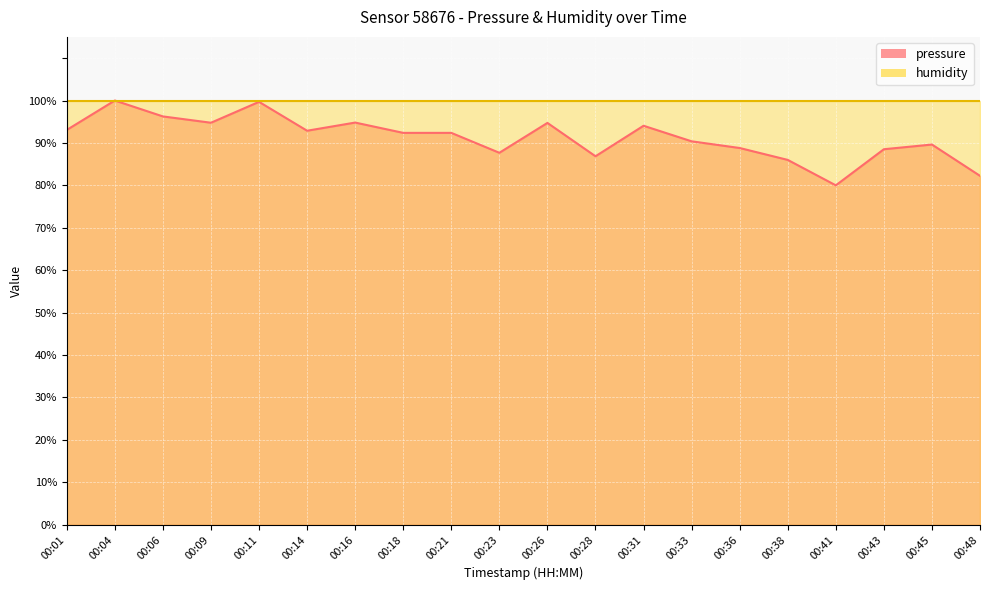

Is it true that the value at 00:14 is 47.6?

False